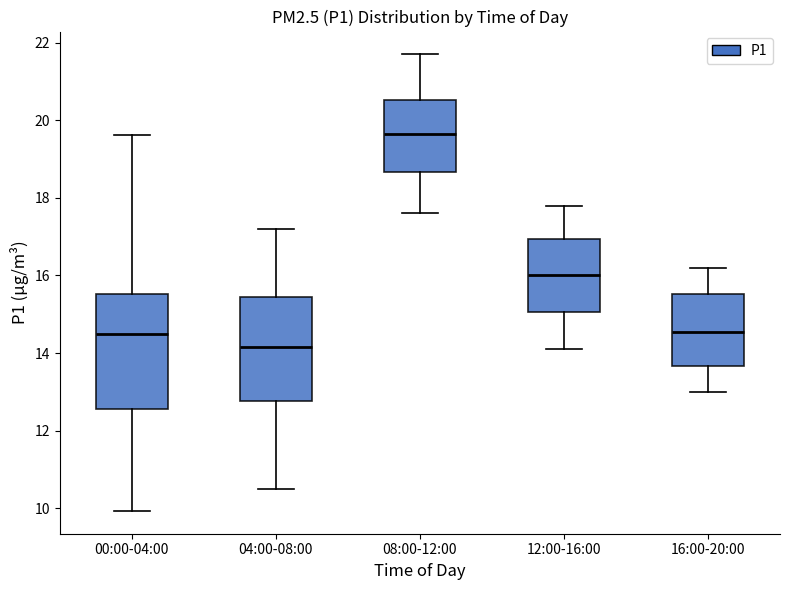

Where does the median line of the box for 16:00-20:00 sit on the y-axis? The values are not printed on the chart, so give them approximately, as read against the axis.

14.6